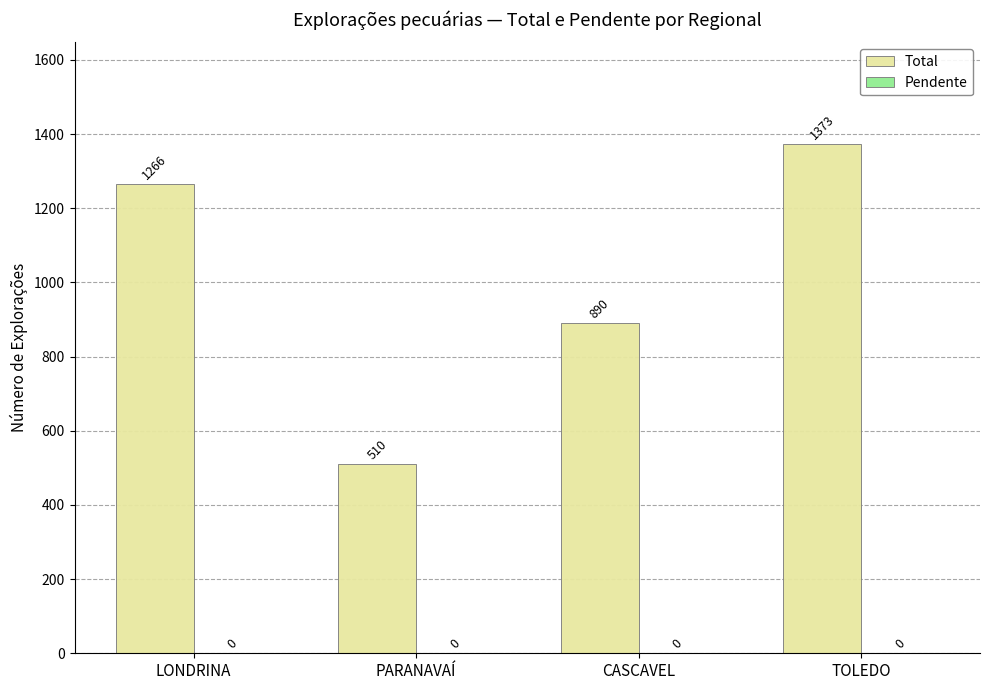

How many bars are there in total?

4